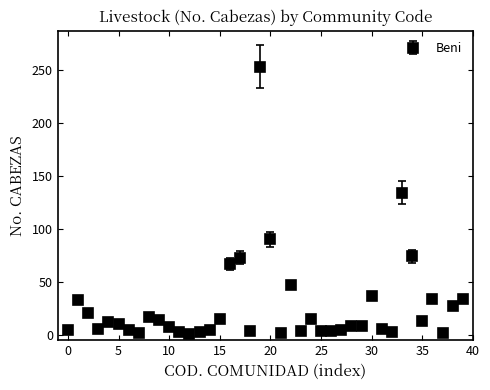

True or false: the data has more than 1 interior local peaks.

True